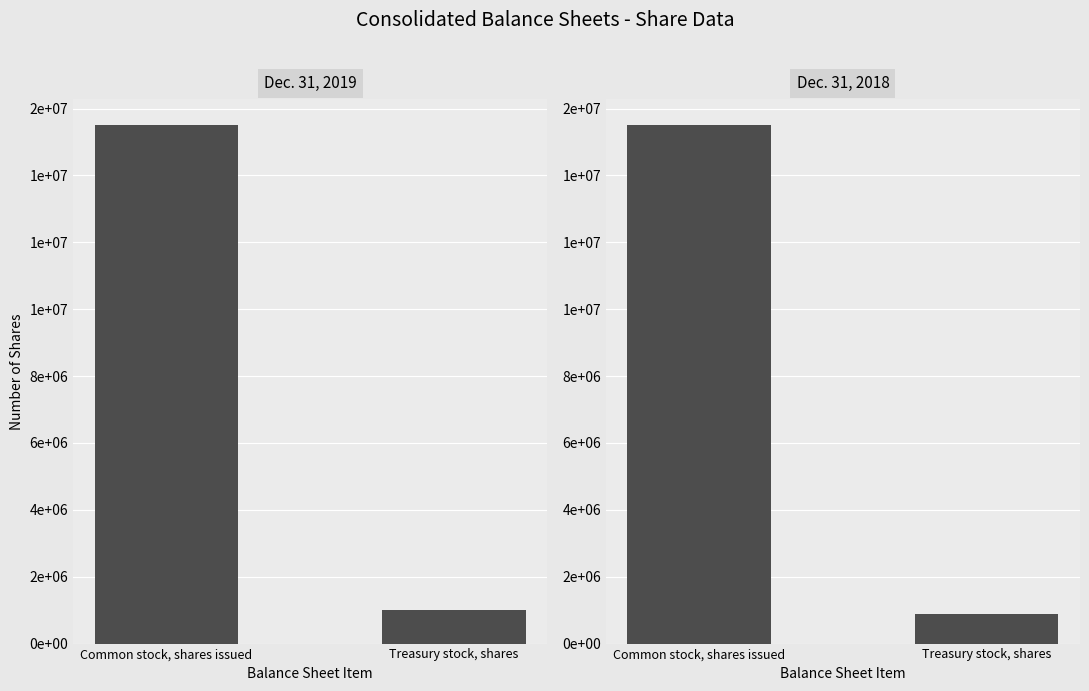

How many Dec. 31, 2018 values are between 894486 and 15505772?

2